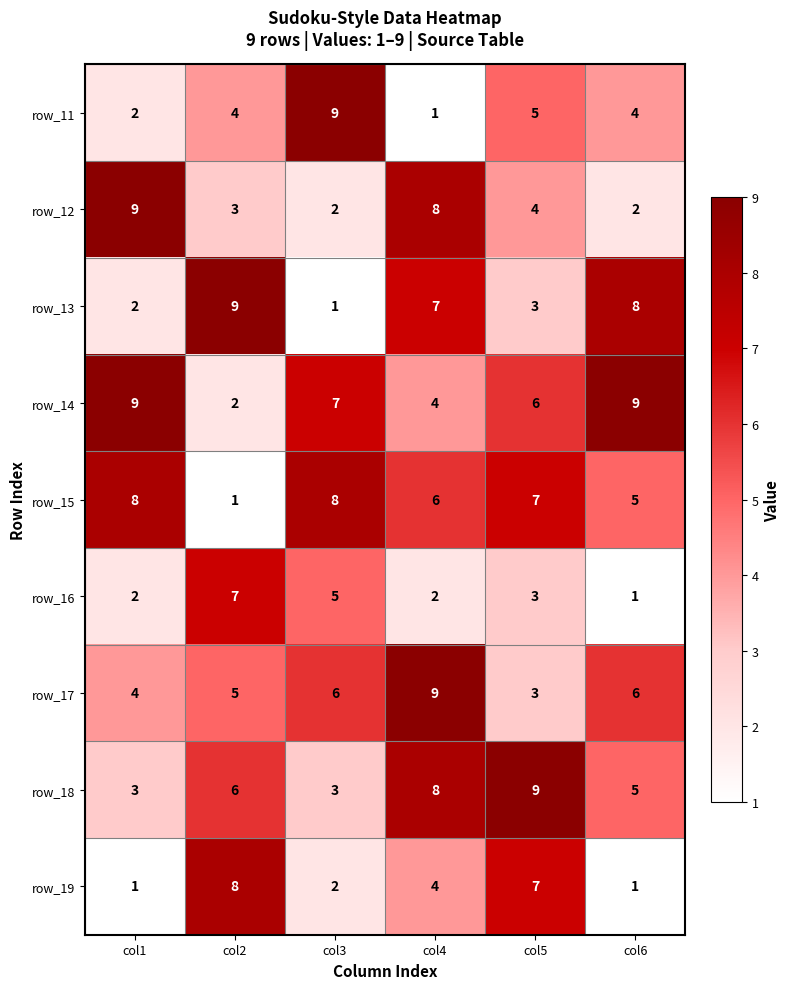

What is the difference between the second highest and minimum values in the row_16 series?

4